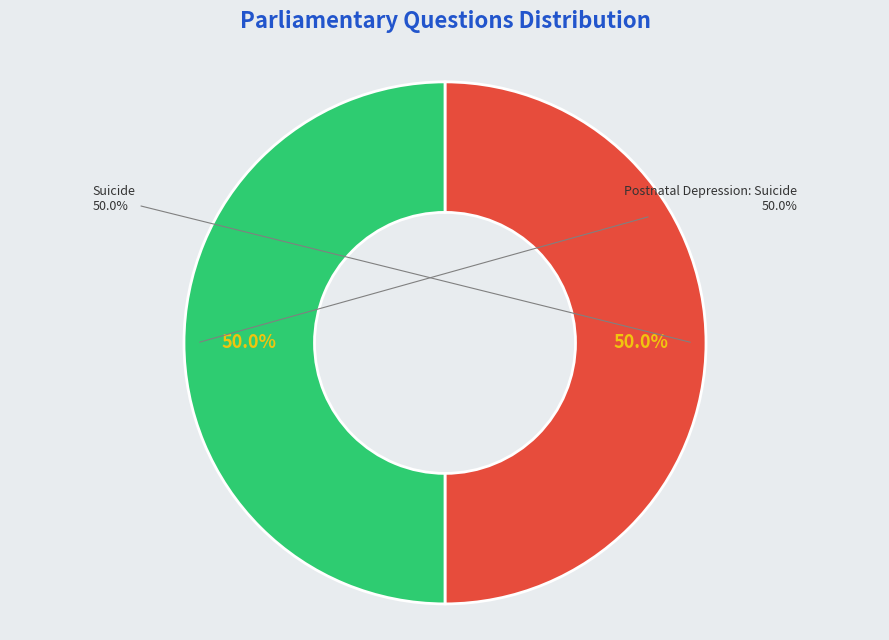

Does Suicide account for over 50% of the chart?

No